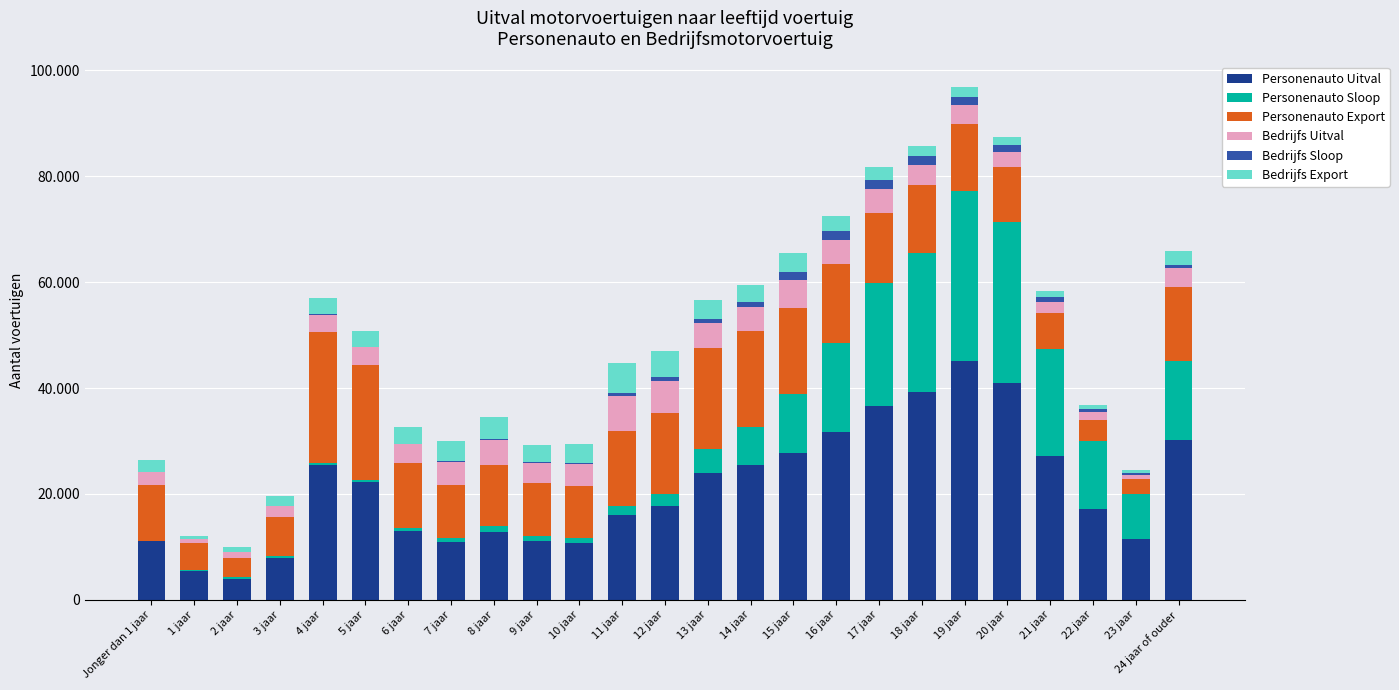

Are the bars grouped side by side (vs. stacked)?

No